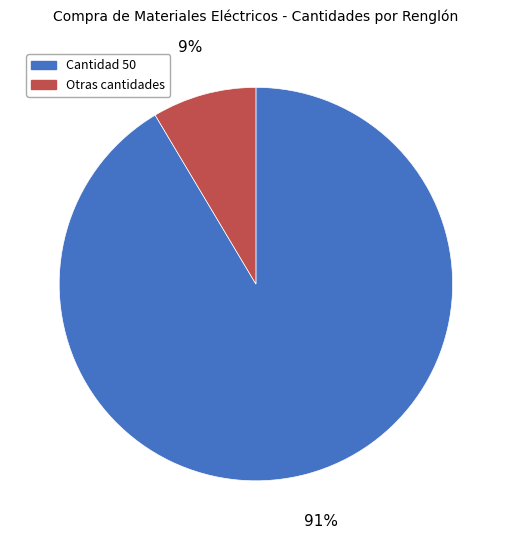

Does any single category account for the majority?

Yes